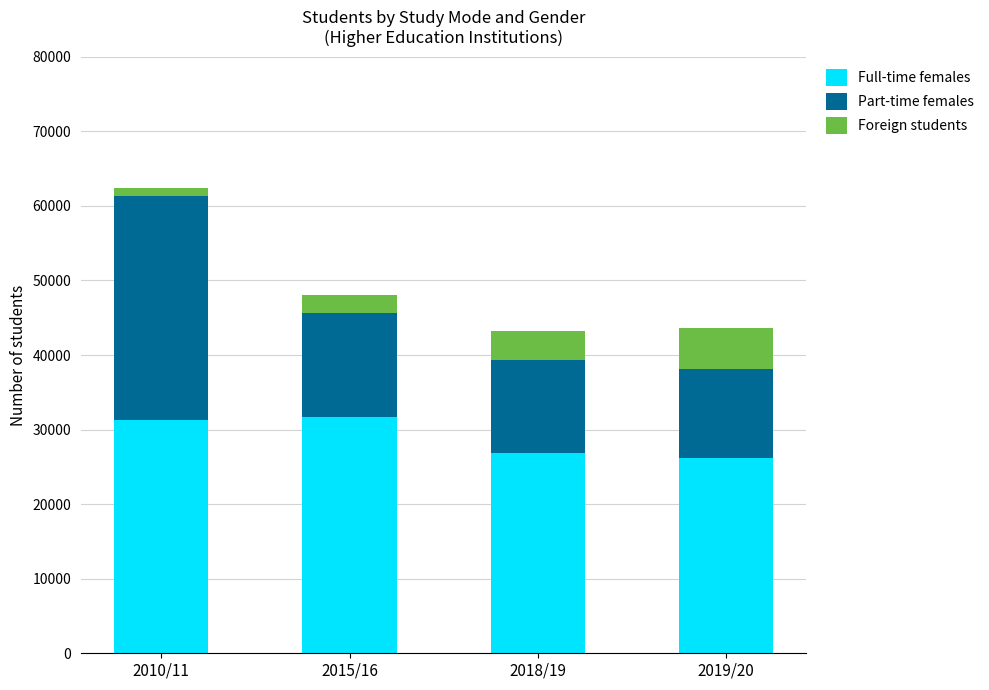

How many categories are shown in the chart?

4